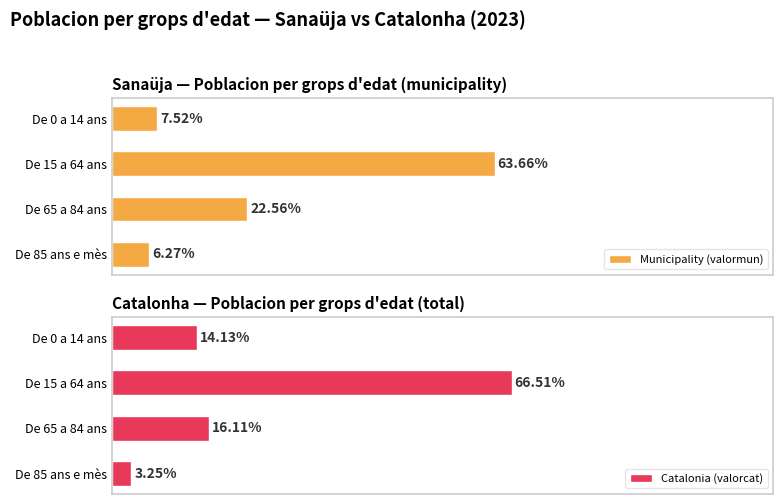

Which series has the largest total across all categories?

Municipality (valormun)